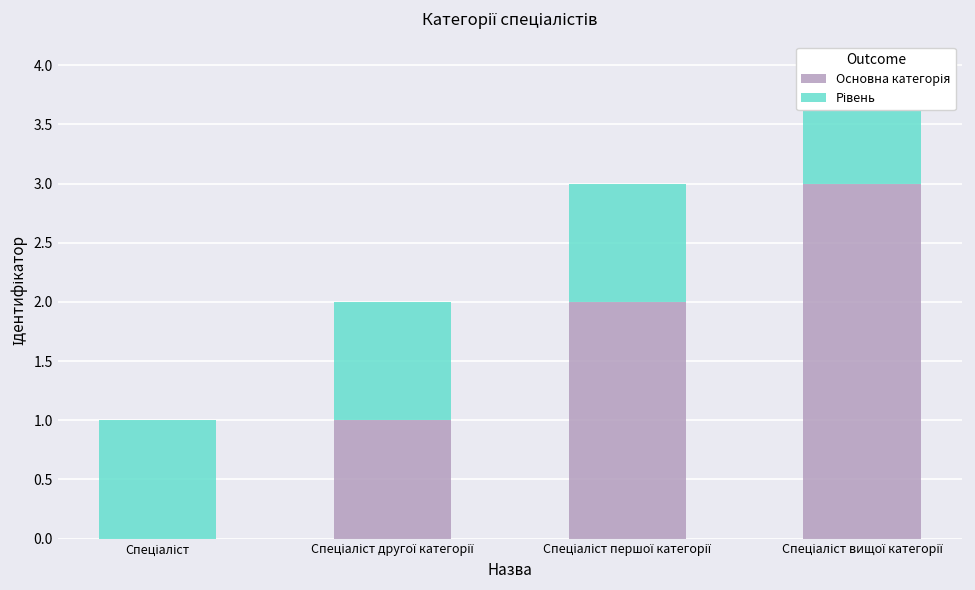

Is the value of Рівень at Спеціаліст першої категорії greater than the value of Основна категорія at Спеціаліст другої категорії?

No